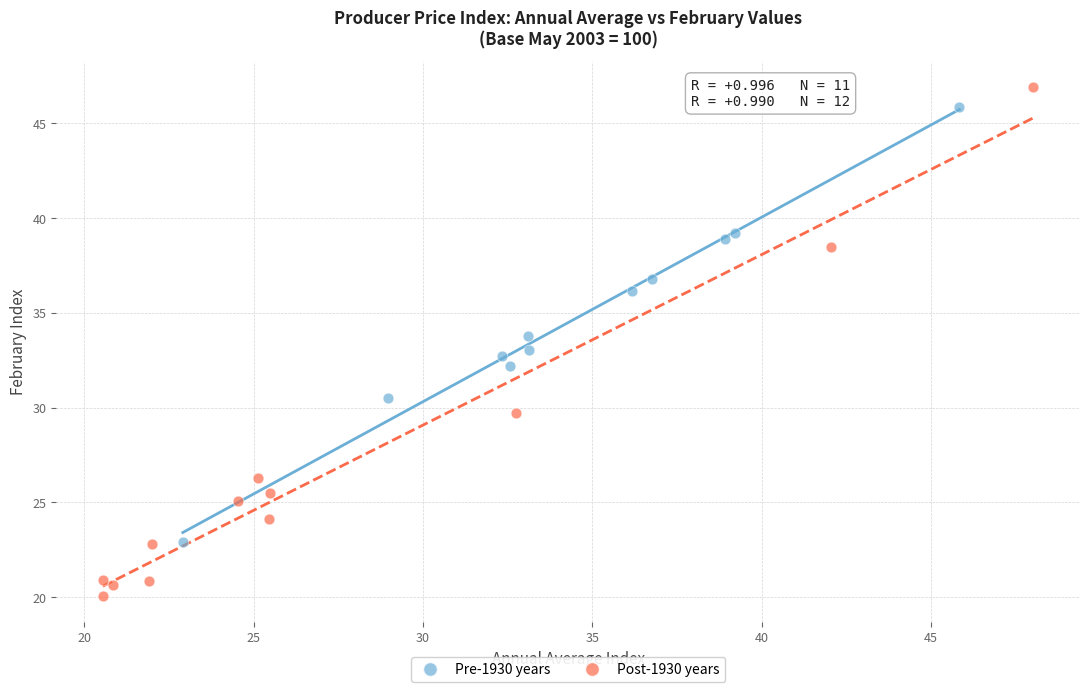

Which series reaches the minimum Y coordinate?

Post-1930 years